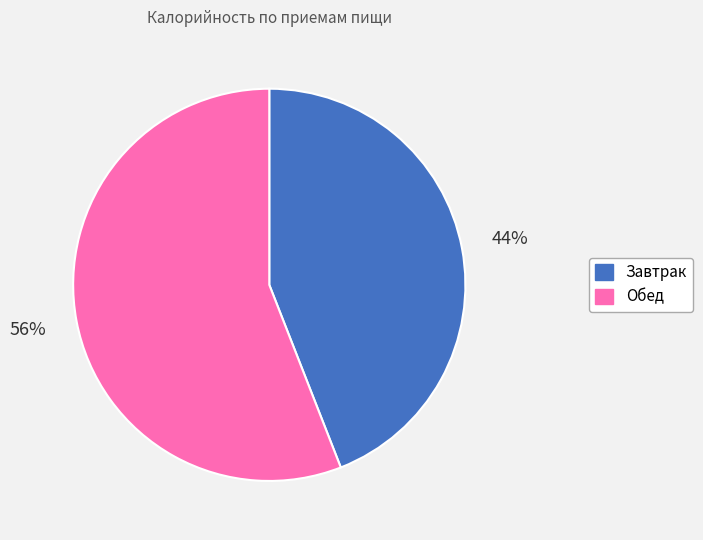

Between Завтрак and Обед, which is larger?

Обед